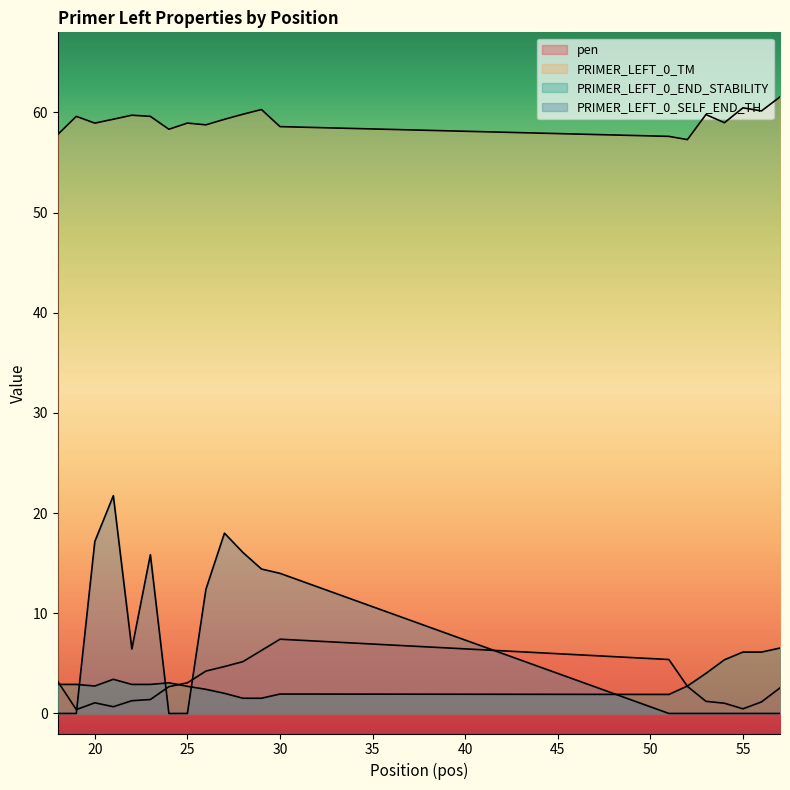

Which has a higher value, 19 or 25?

25